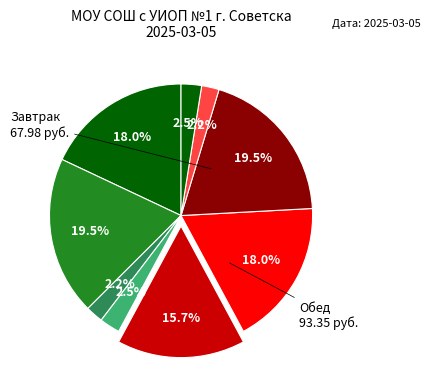

How many segments does this pie chart have?

9